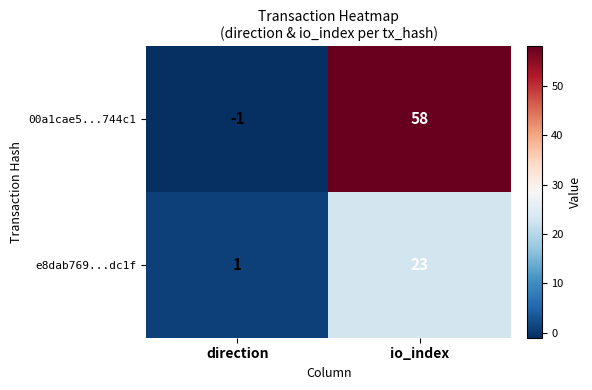

What is the total value across all series at io_index?

81